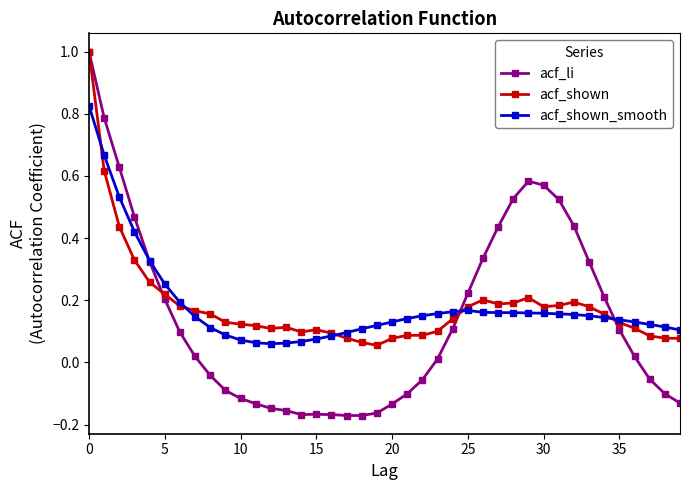

Which series has the largest range (max minus min)?

acf_li